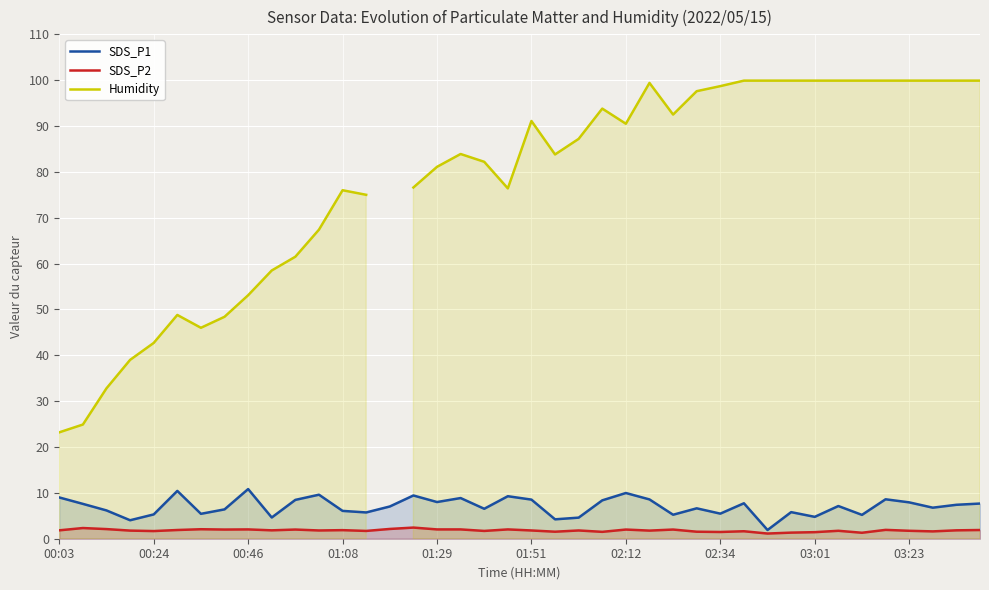

Where does the Humidity series first go above 83?

17